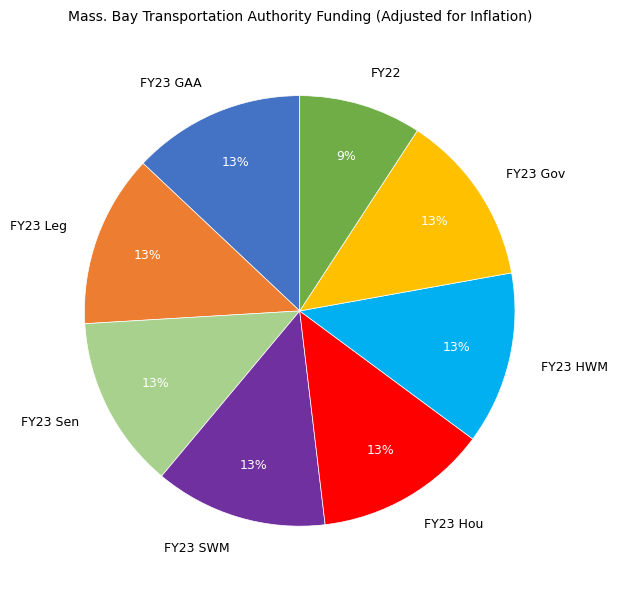

What is the ratio of the value at FY23 SWM to the value at FY23 Hou?

1.0